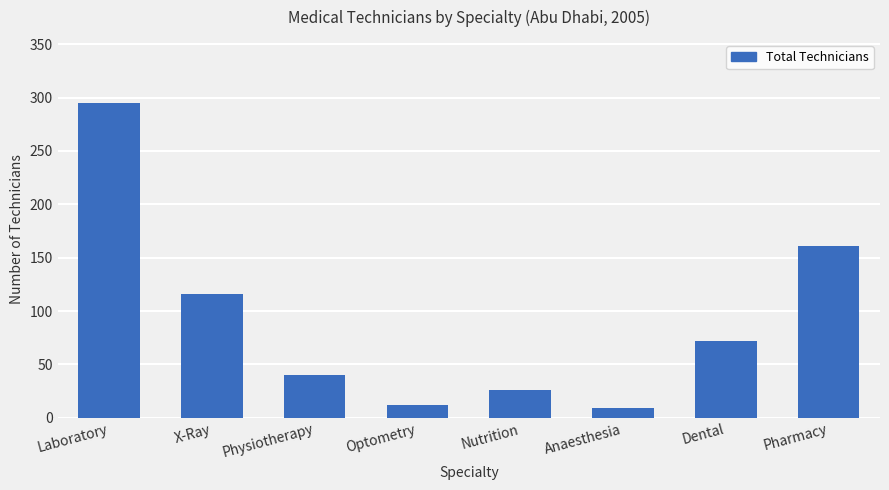

What is the average value?

91